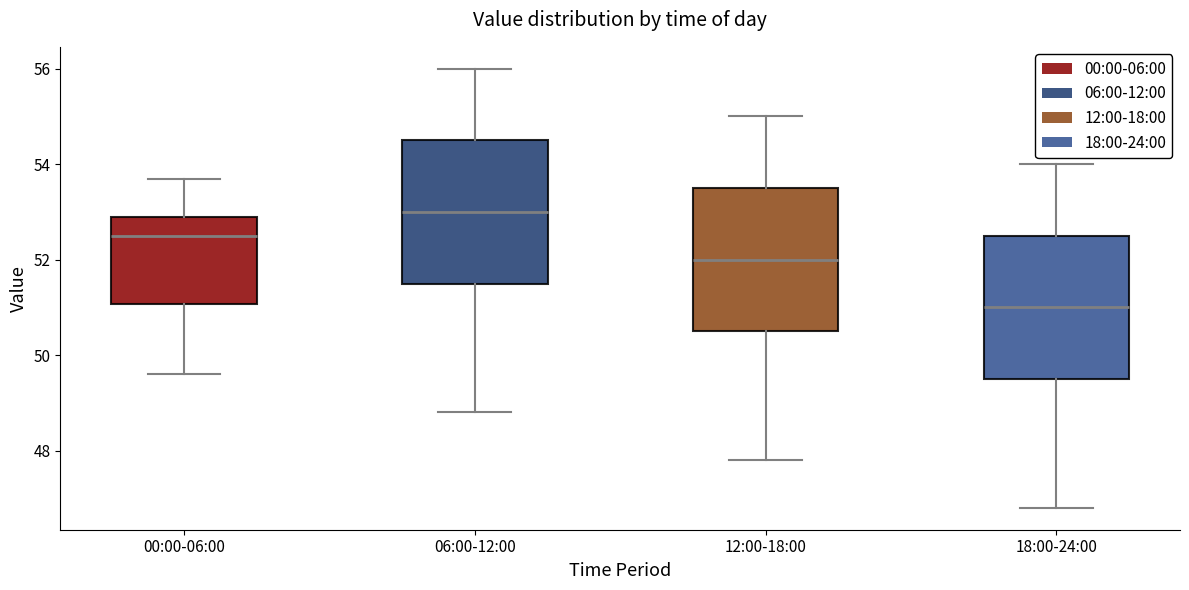

Where does the upper whisker of the box for 12:00-18:00 end on the y-axis? The values are not printed on the chart, so give them approximately, as read against the axis.

55.0